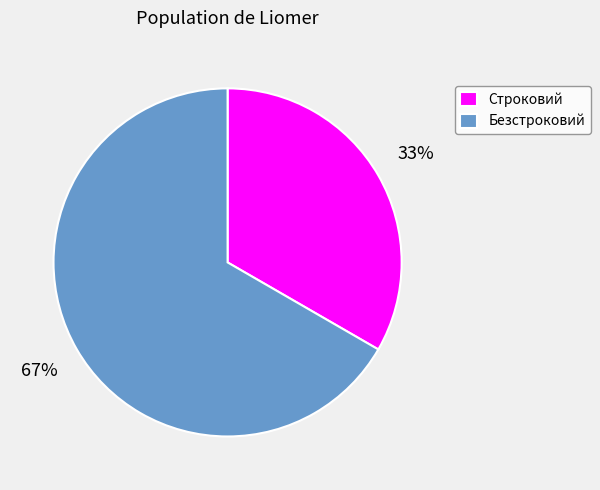

True or false: Строковий accounts for 33% of the total.

True